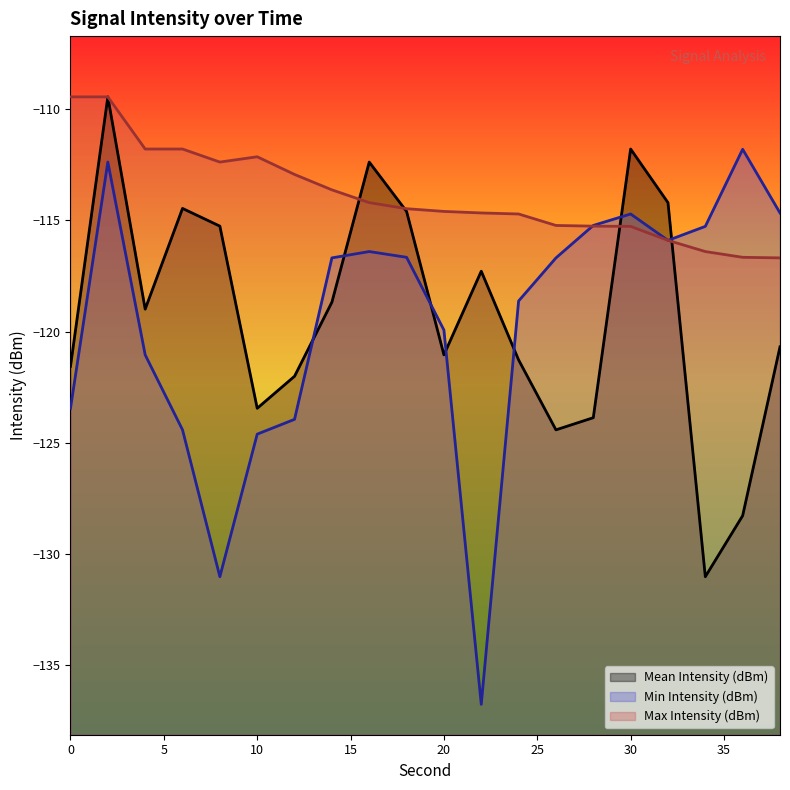

Where is Mean Intensity (dBm) nearest to the value -120?

38